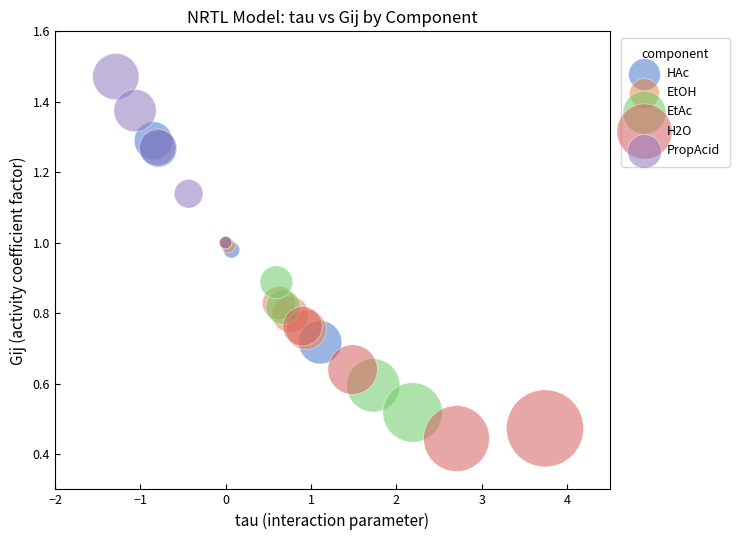

Which series contains the lowest Y value?

H2O